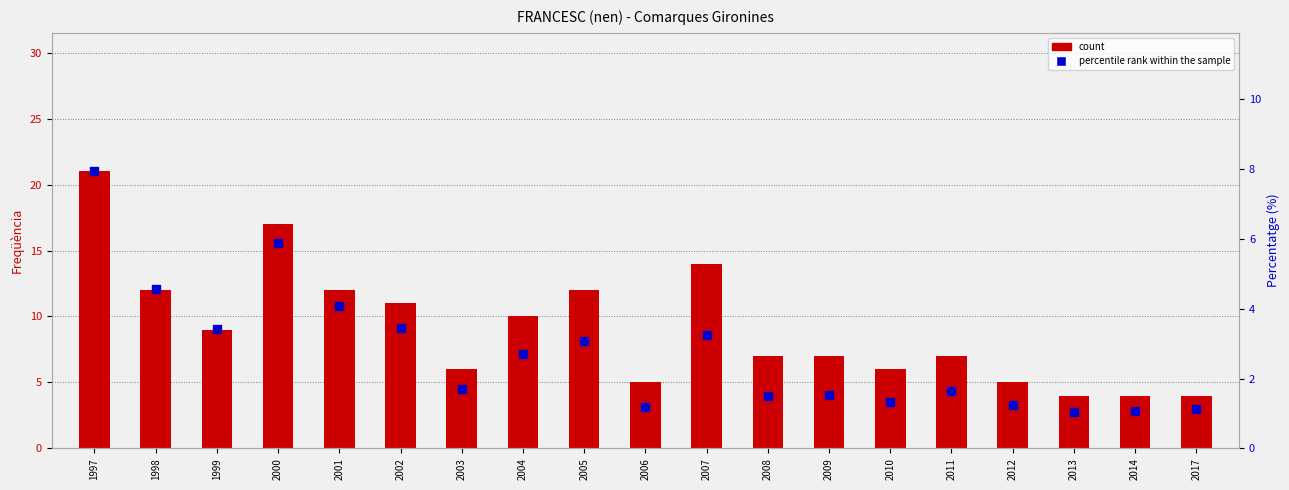

Which series reaches the maximum Y coordinate?

count